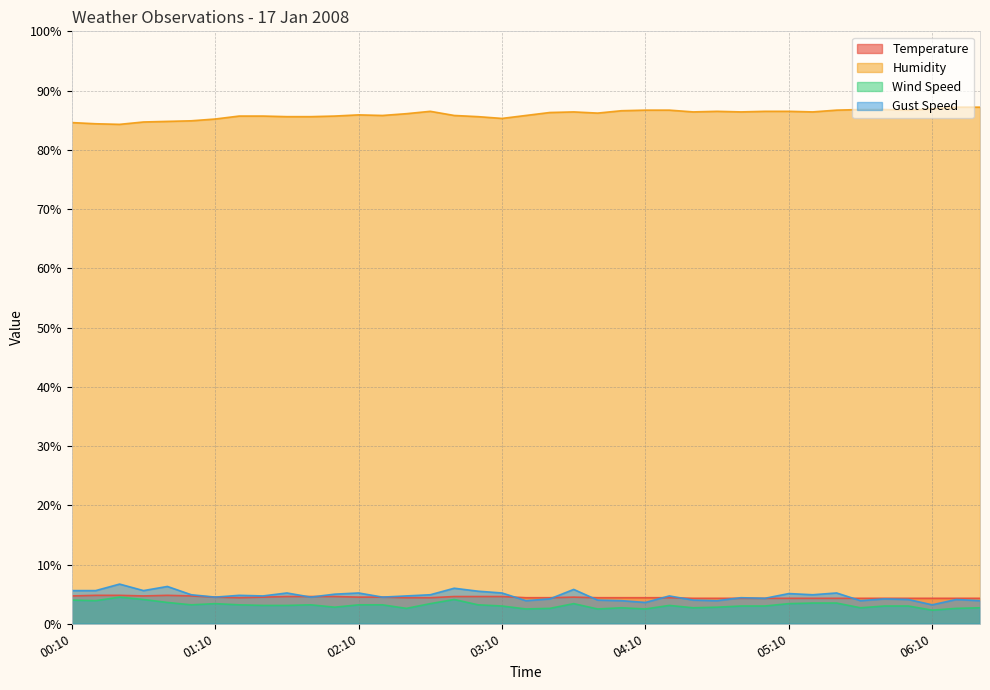

At 01:20, list the series in order from largest to smallest.

Humidity, Gust Speed, Temperature, Wind Speed